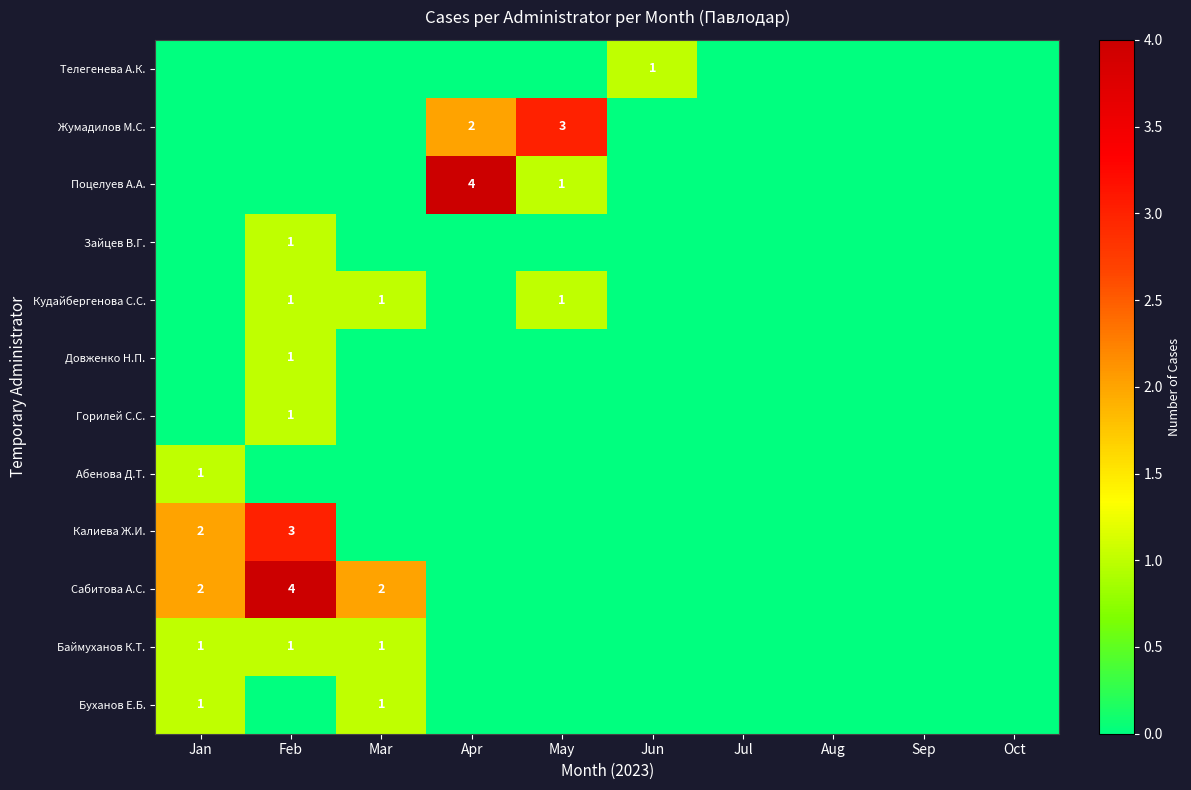

Is it true that Баймуханов К.Т. equals 0 at Jan?

False